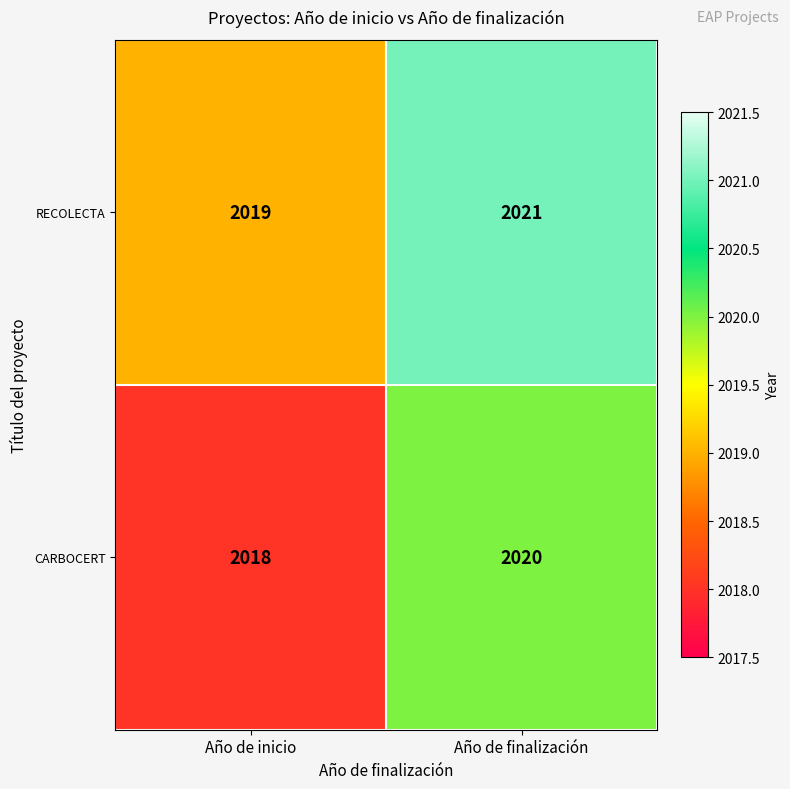

What is the average value of the CARBOCERT series?

2019